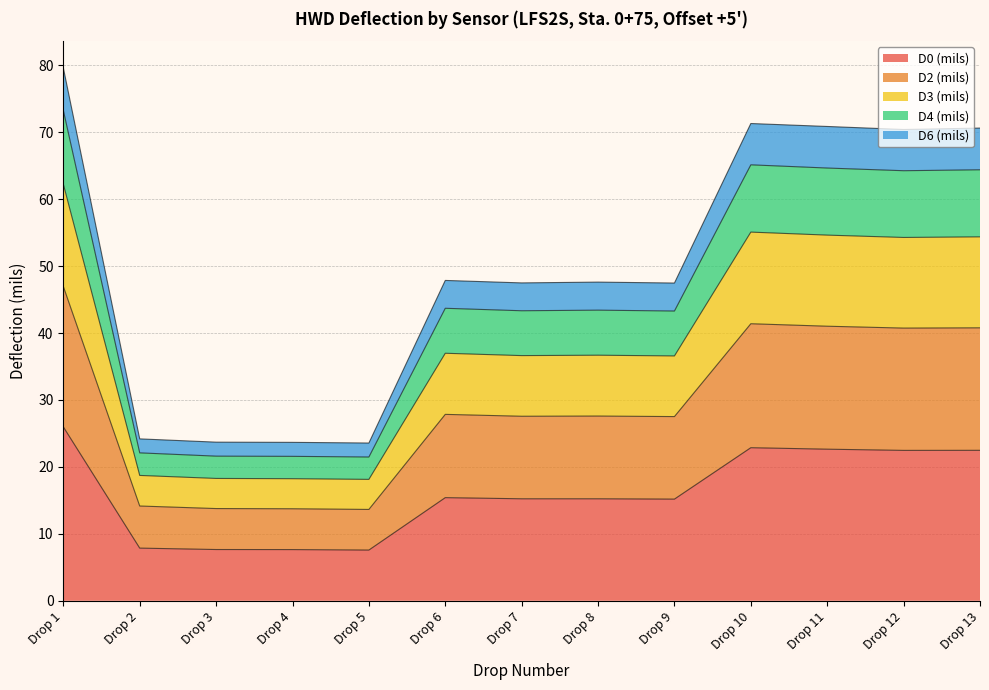

What is the lowest value of the D0 (mils) series?

7.6